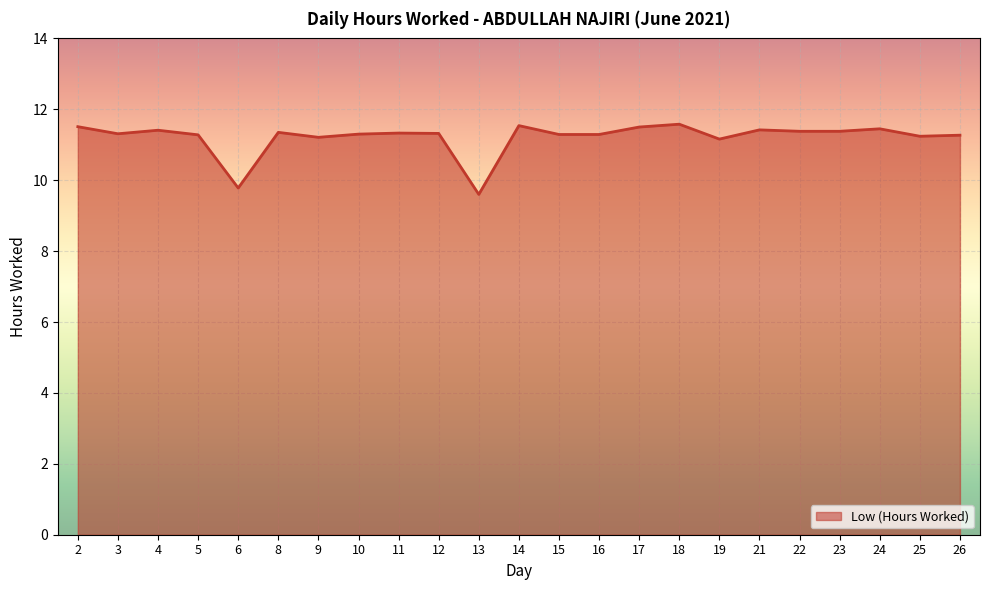

What is the maximum value shown in the chart?

11.6